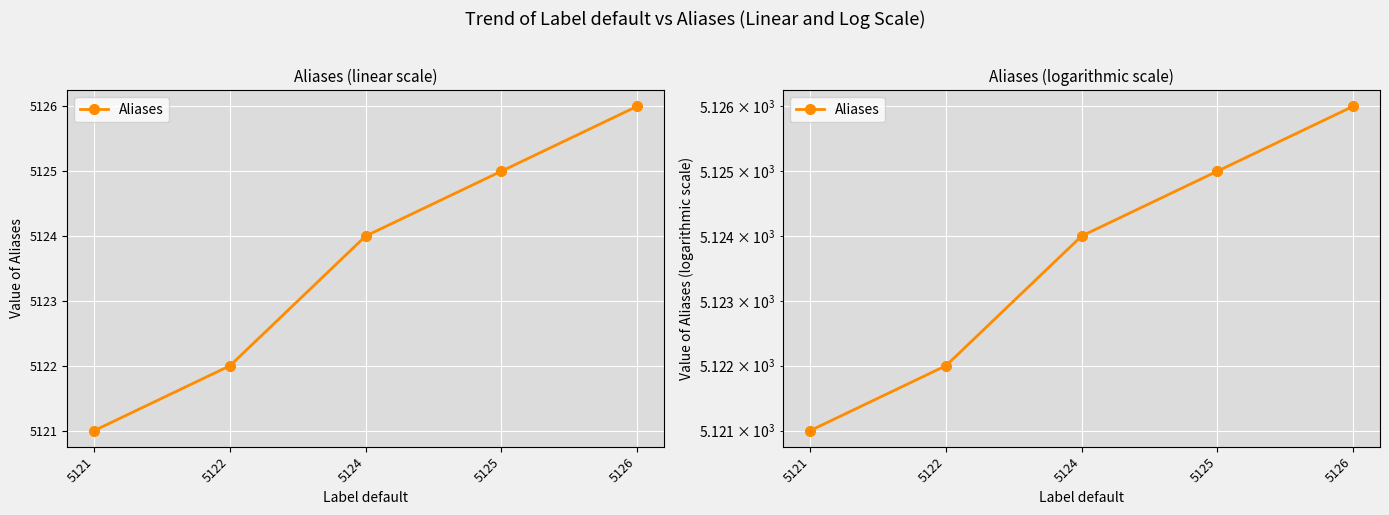

At which label is the value closest to 5123?

5122